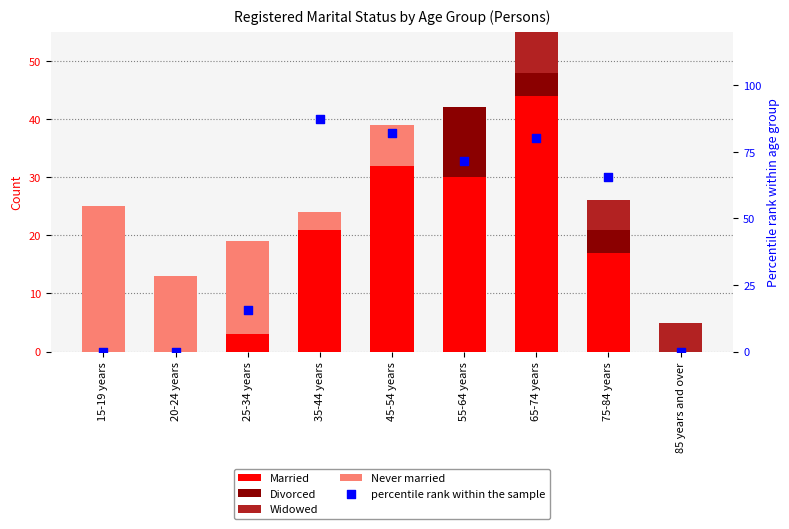

At how many categories does at least one series exceed 54?

5